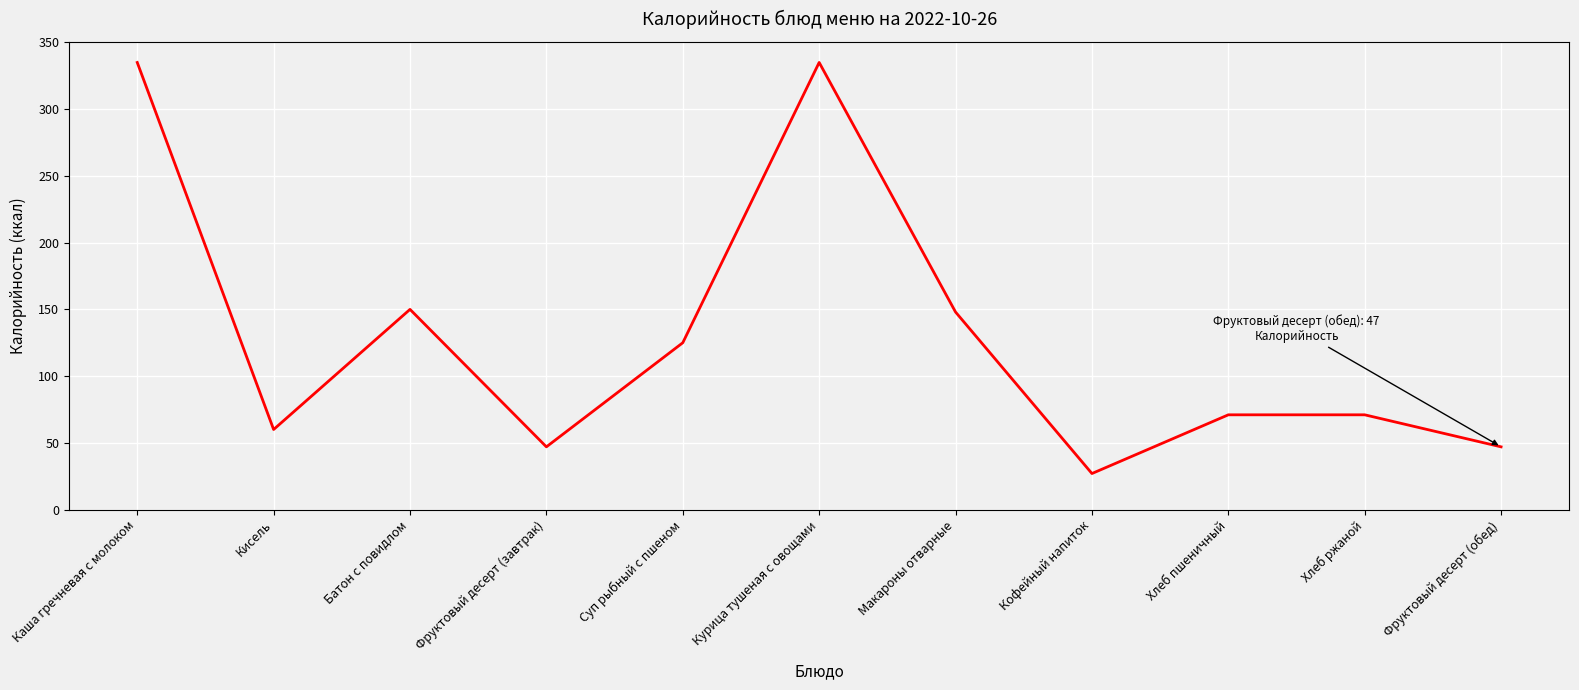

Is it true that the value at Каша гречневая с молоком is 565?

False